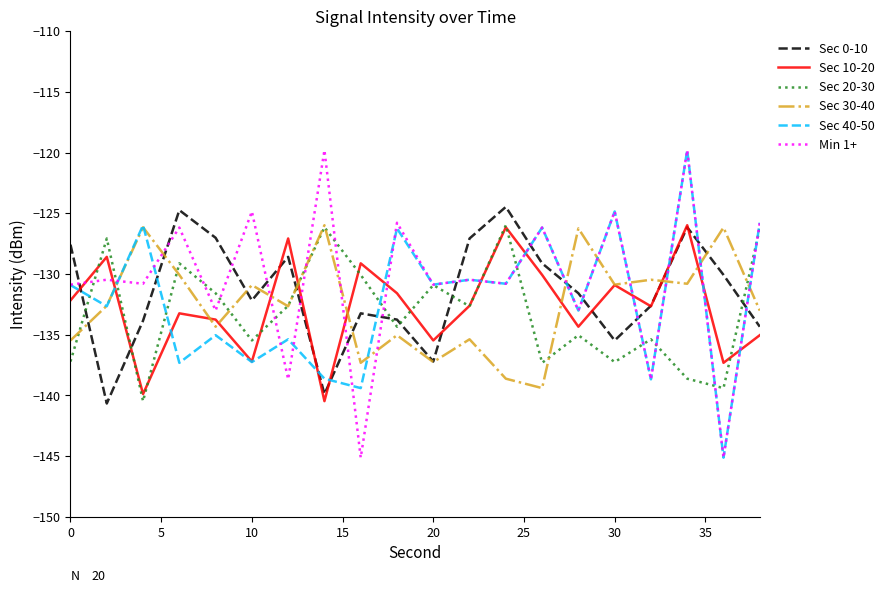

After their last crossing, which series has the higher values: Sec 0-10 or Sec 40-50?

Sec 40-50